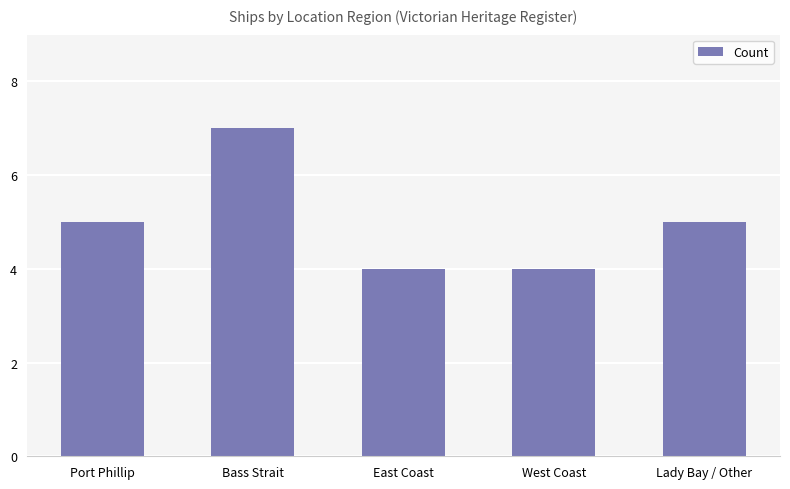

What is the difference between the values at West Coast and Port Phillip?

1